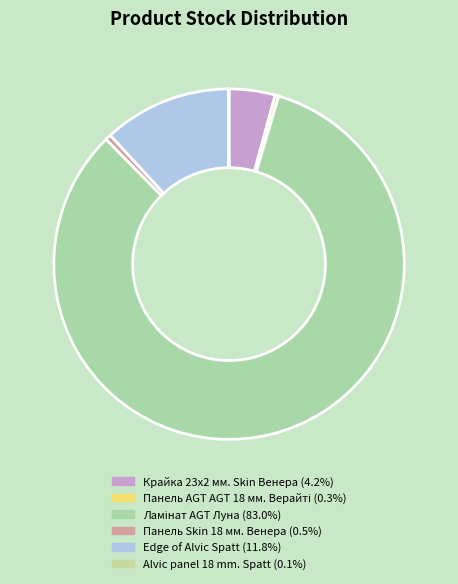

To the nearest percent, what portion does Панель Skin 18 мм. Венера represent?

1%